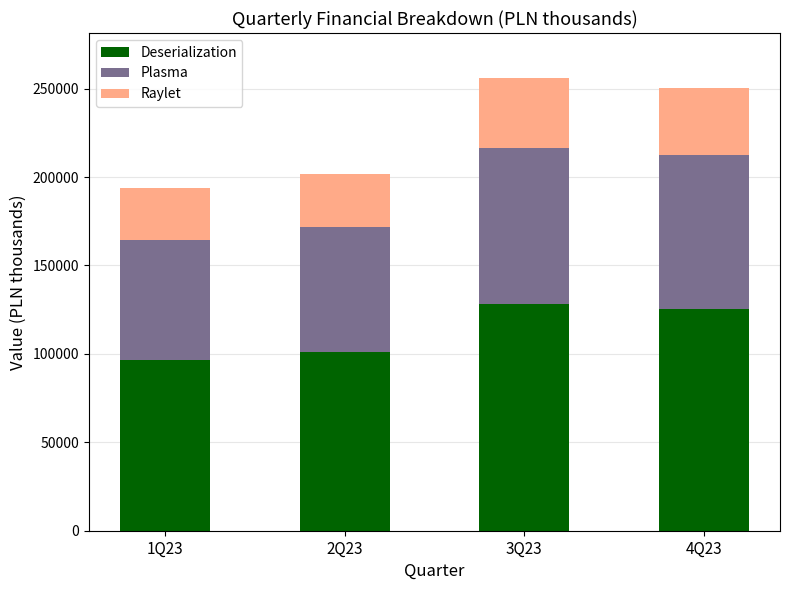

What is the total value across all series at 2Q23?

201788.4